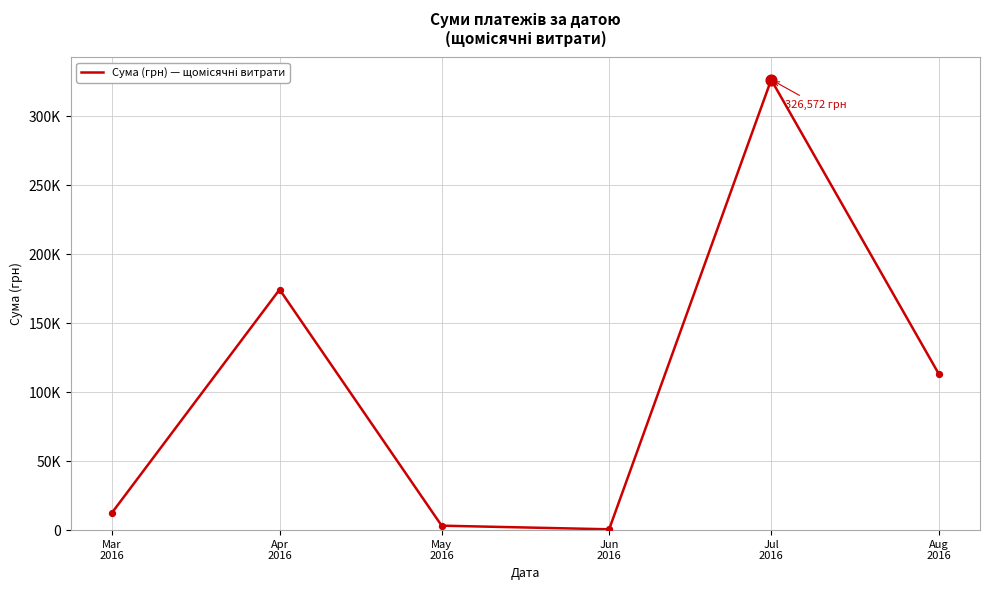

What is the change in value from Jul
2016 to Aug
2016?

-213173.8